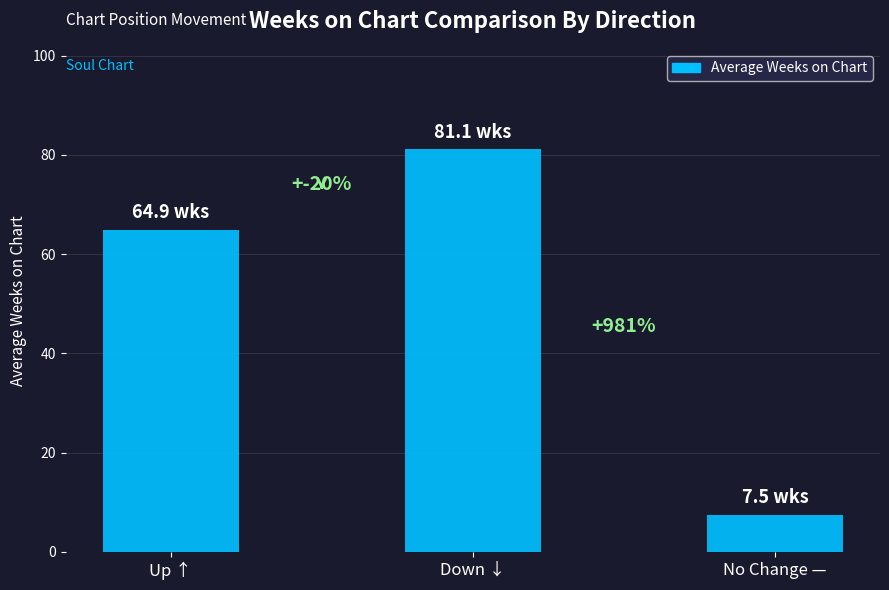

True or false: the data shows 7.5 at No Change —.

True